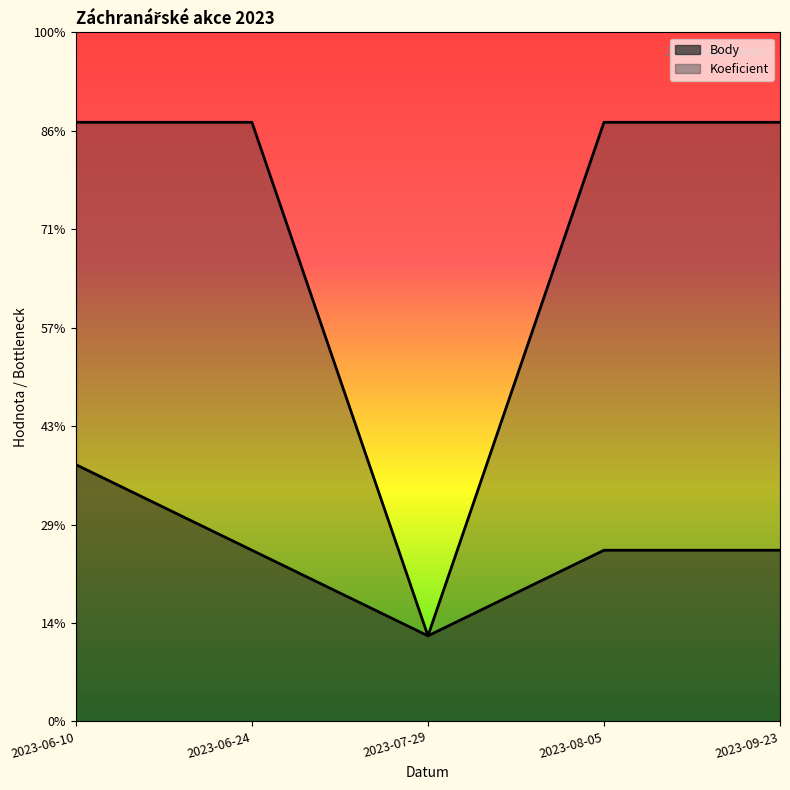

List the series in order of their overall mean, highest first.

Koeficient, Body